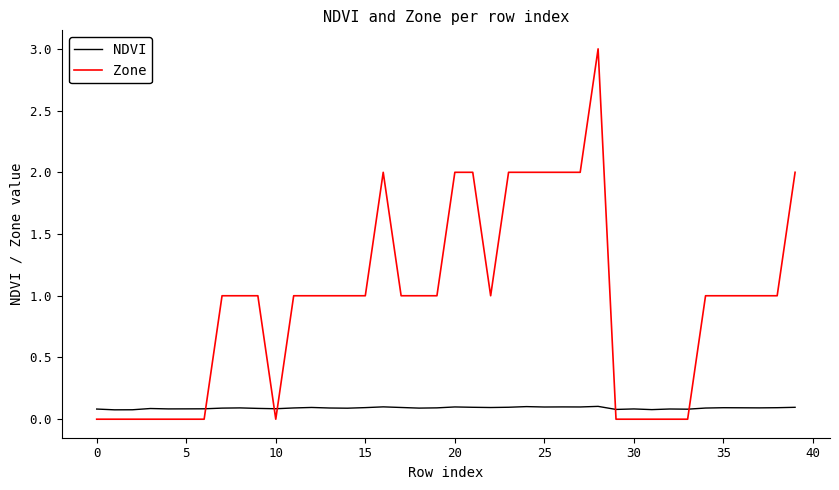

List the series in order of their peak value, lowest first.

NDVI, Zone